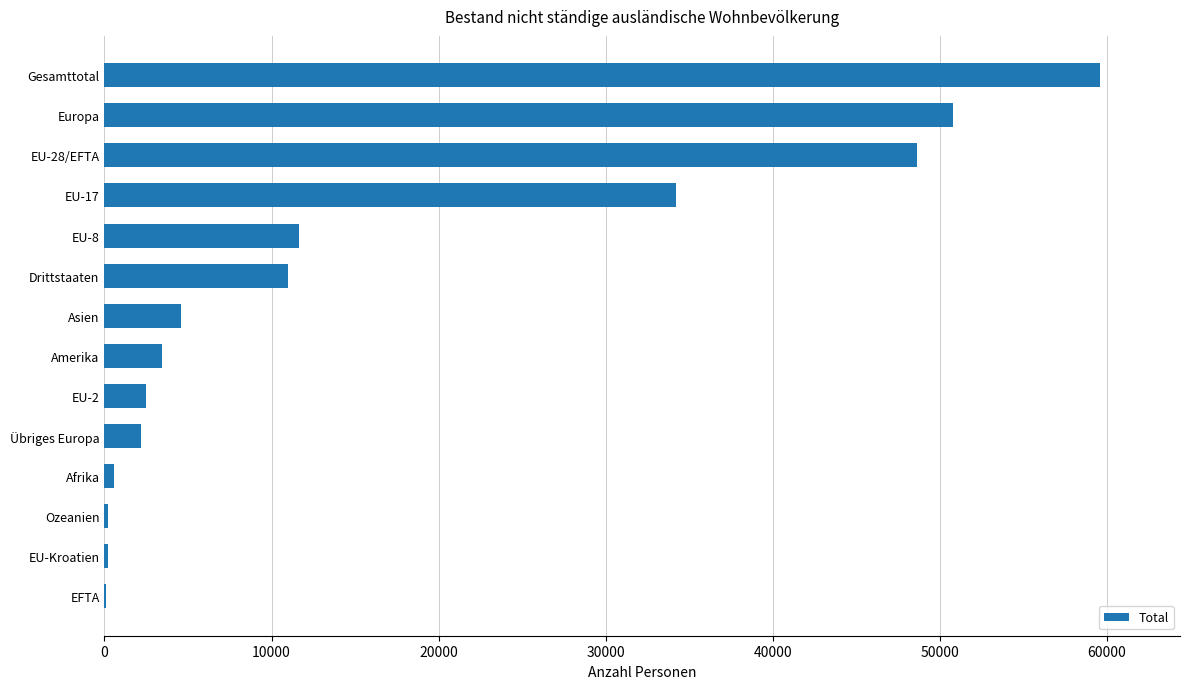

The value at EU-17 is 56293. True or false?

False